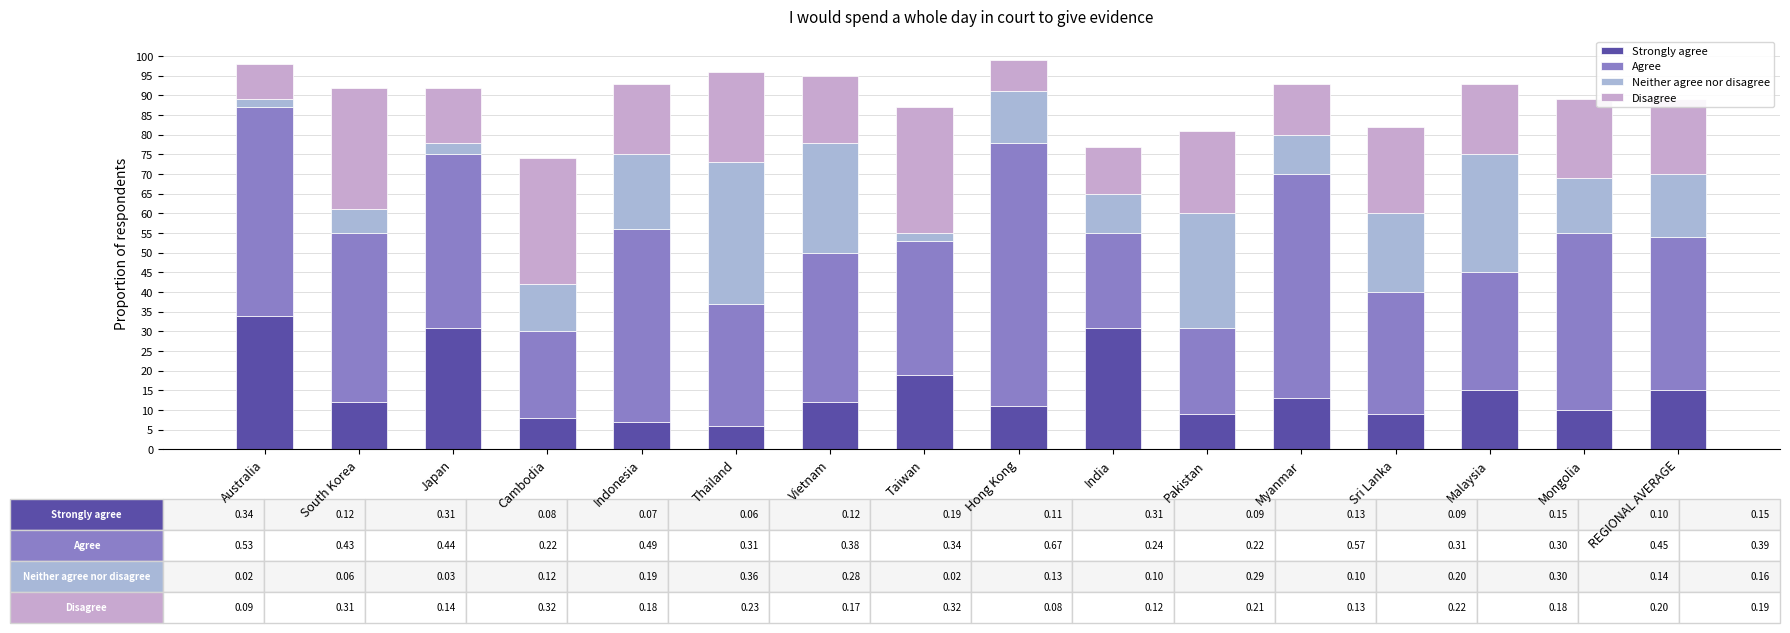

What are all the series names shown in the legend?

Strongly agree, Agree, Neither agree nor disagree, Disagree